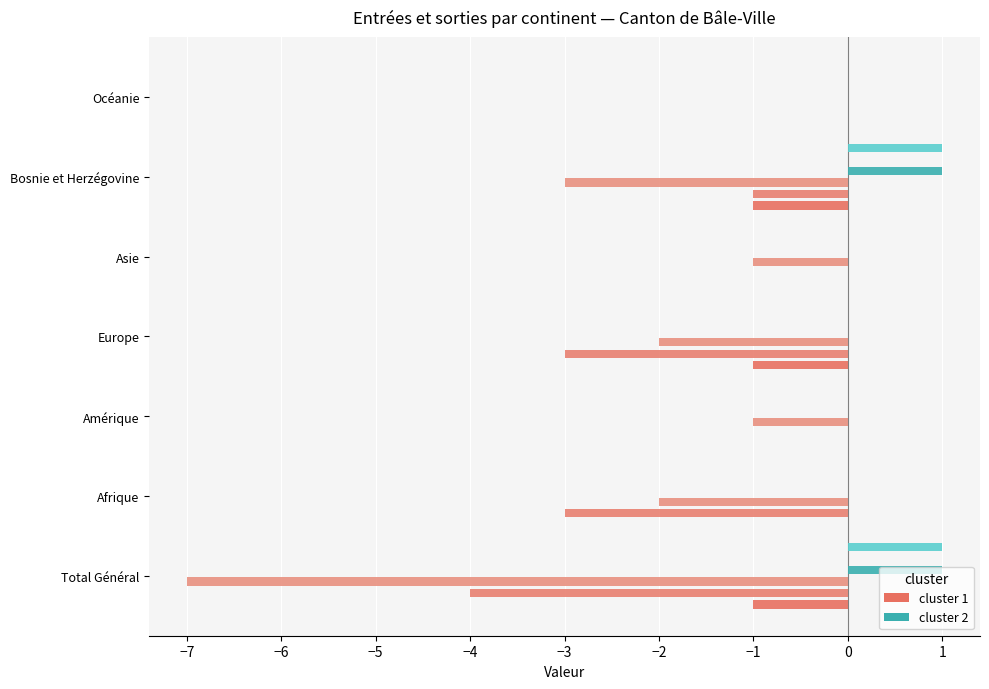

Reading right to left, what are all the values shown in this chart?

Cluster 1: Nouvelles dem. (col_1): 0.0	-1.0	0.0	-1.0	0.0	0.0	-1.0
Cluster 1: Fin Organisation départ (col_16): 0.0	-1.0	0.0	-3.0	0.0	-3.0	-4.0
Cluster 1: Nouvelles dem. départ (col_15): 0.0	-3.0	-1.0	-2.0	-1.0	-2.0	-7.0
Cluster 2: Papiers obtenus (col_8): 0.0	1.0	0.0	0.0	0.0	0.0	1.0
Cluster 2: Demandes aide retour (col_11): 0.1	0.1	0.1	0.1	0.1	0.1	0.1
Cluster 2: Radiations départ (col_17): 0.0	1.0	0.0	0.0	0.0	0.0	1.0